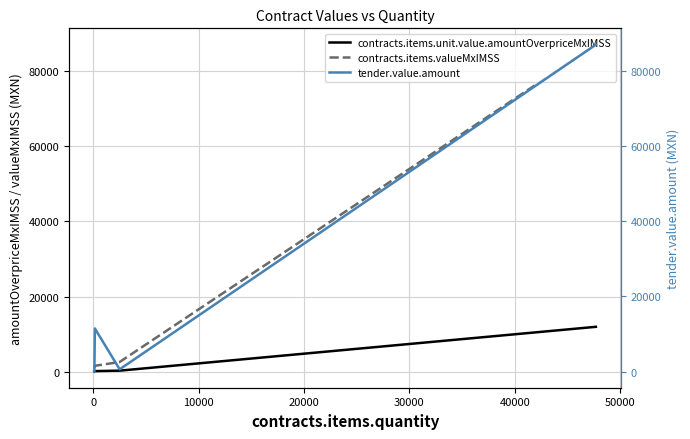

What is the maximum value for contracts.items.unit.value.amountOverpriceMxIMSS?

11983.7